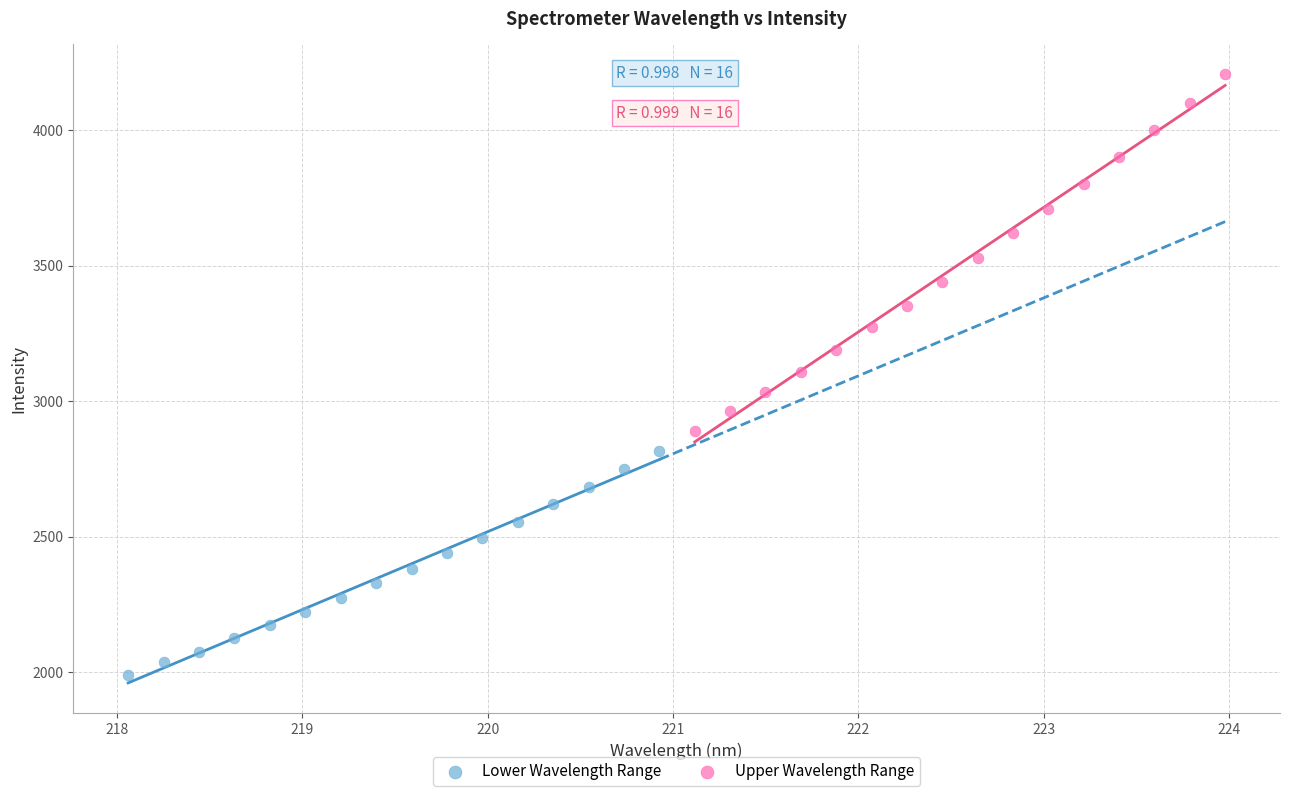

Which series reaches the minimum Y coordinate?

Lower Wavelength Range